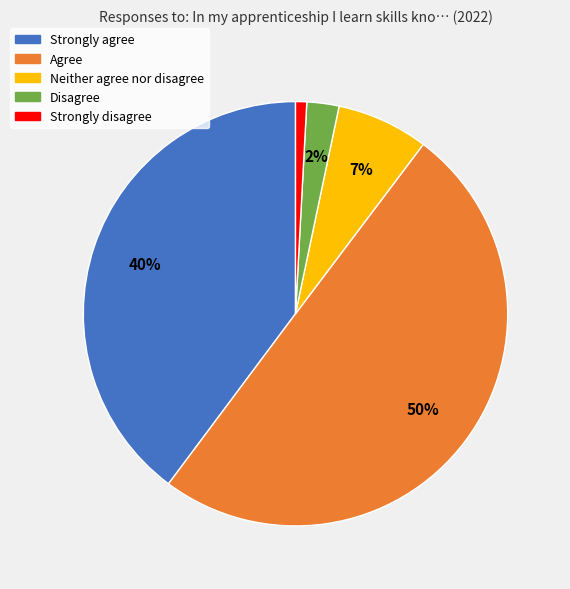

To the nearest percent, what is the average slice percentage?

20%